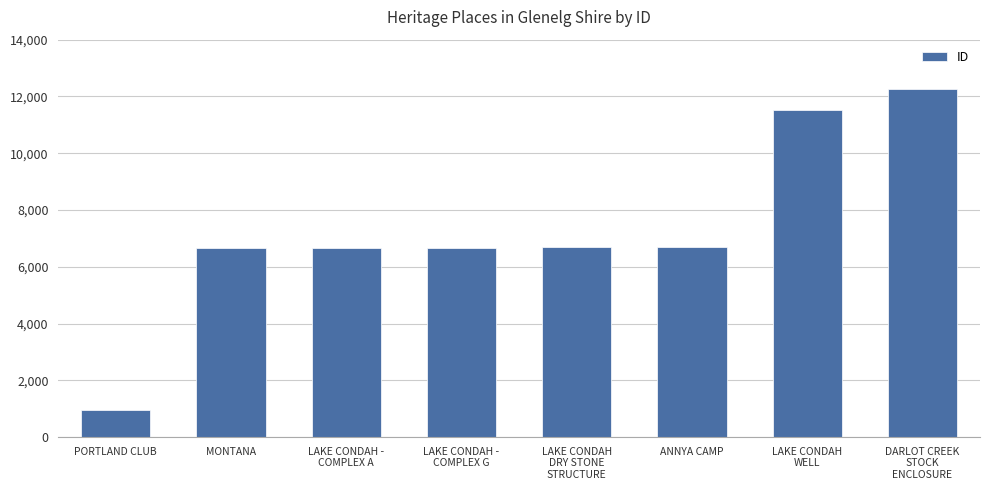

Approximately how many times larger is the value at MONTANA compared to LAKE CONDAH -
COMPLEX A?

1.0